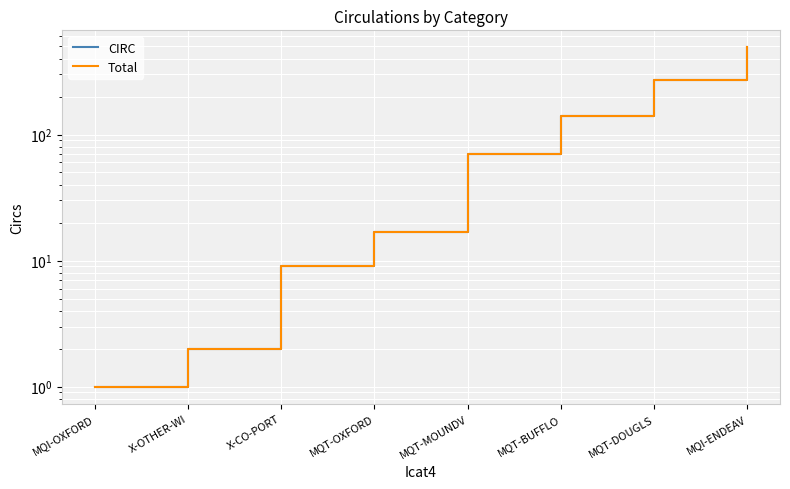

What is the sum of all Total values?

1003